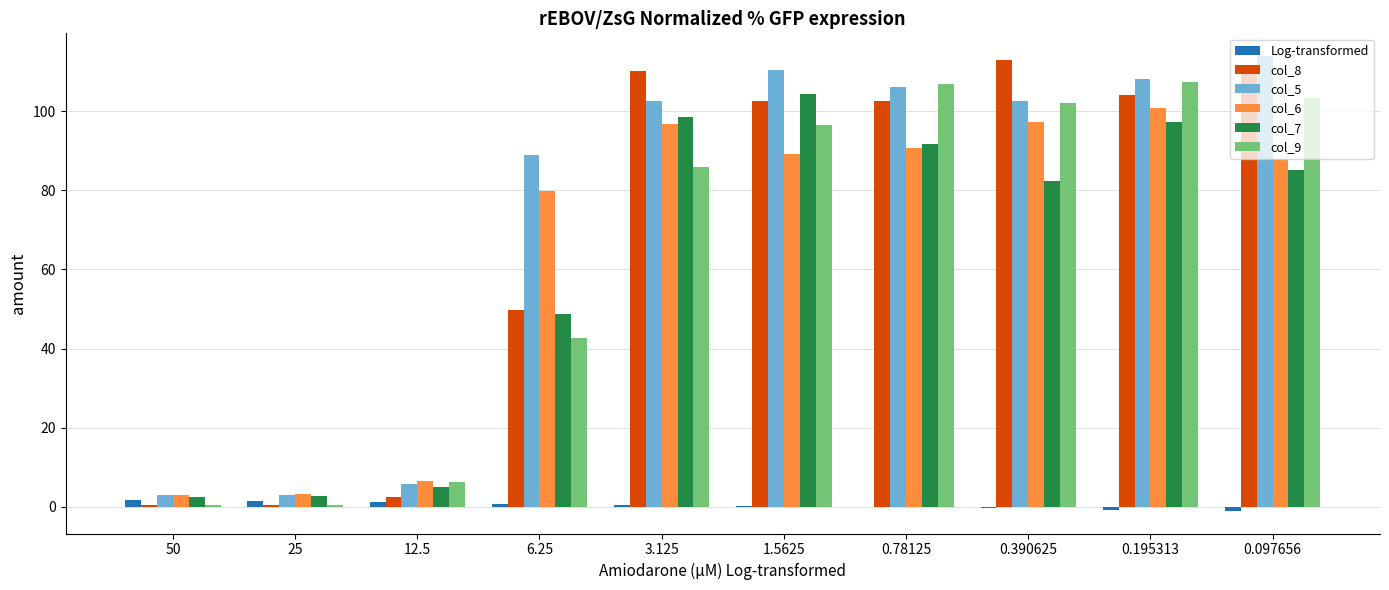

Is the value of Log-transformed at 0.390625 greater than the value of col_9 at 0.195313?

No